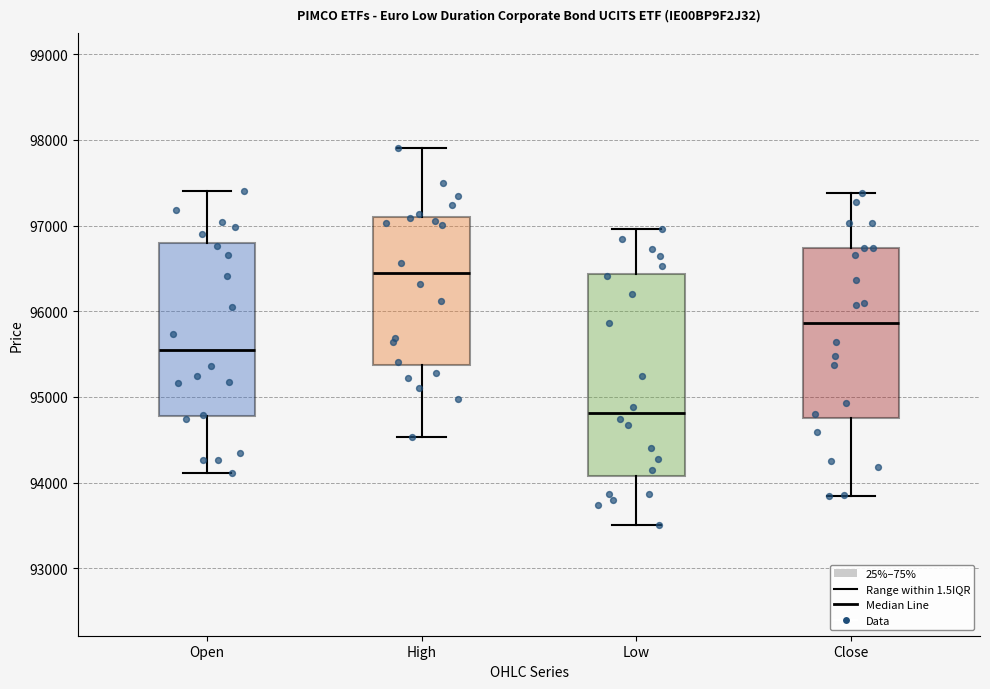

Which box has the highest median line?

High